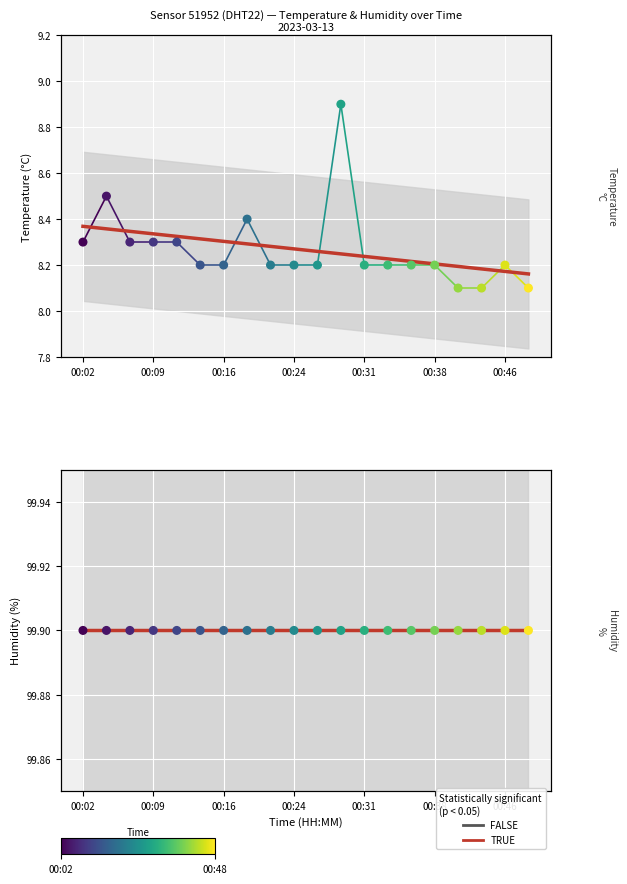

Which series contains the highest Y value?

trend (TRUE)